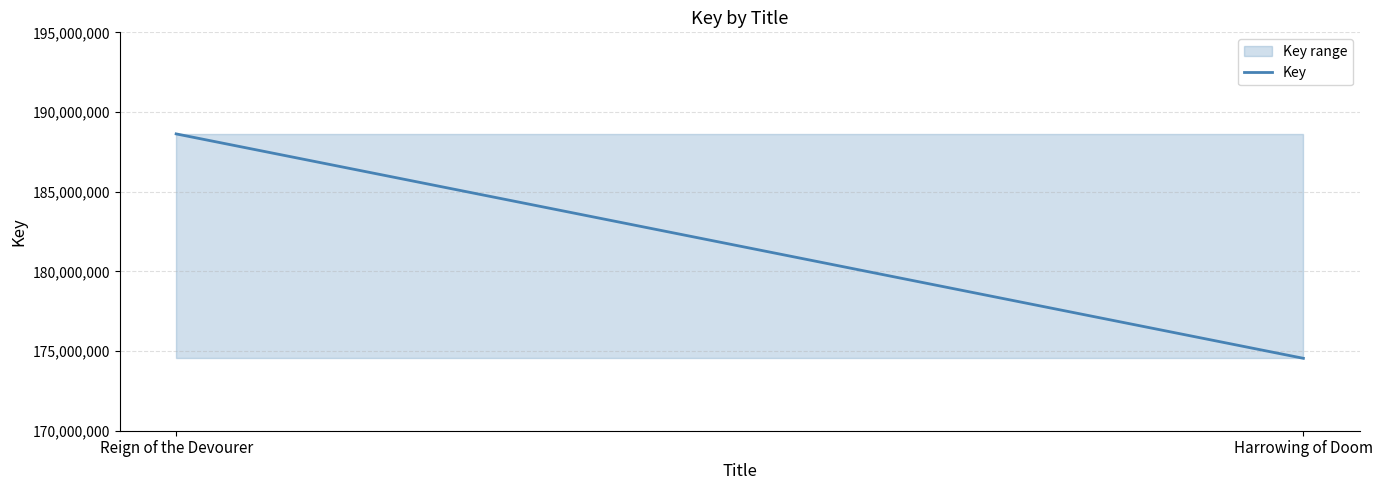

Rank the categories by value from highest to lowest.

Reign of the Devourer, Harrowing of Doom